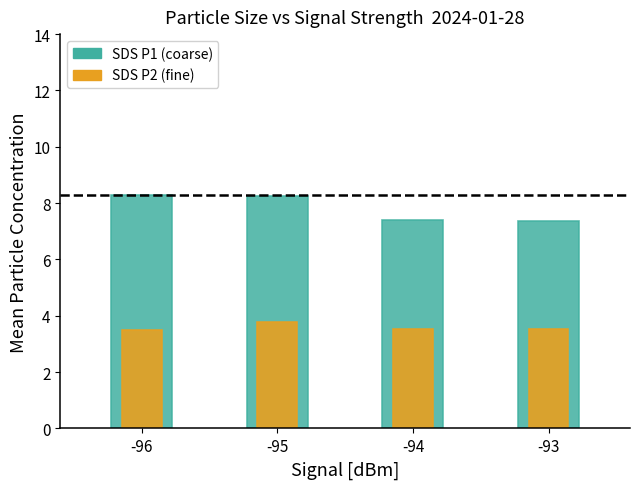

List the series in order of their peak value, highest first.

SDS P1 (coarse particles), SDS P2 (fine particles)